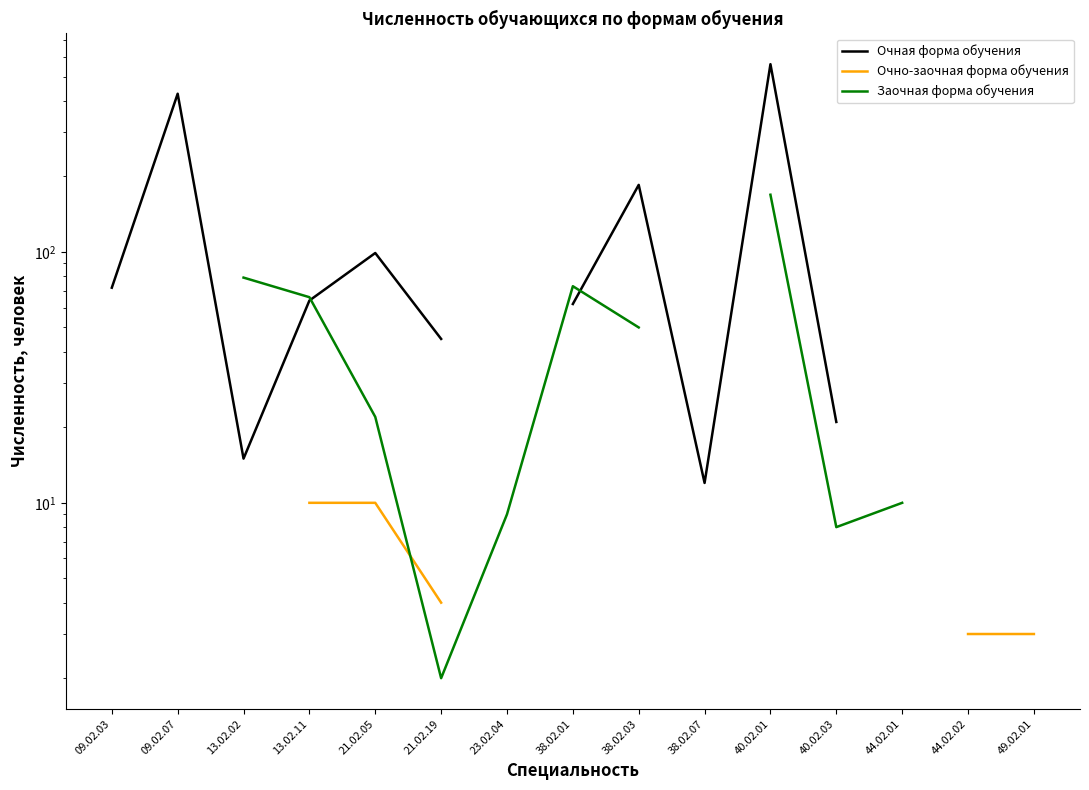

What are all the series names shown in the legend?

Очная форма обучения, Очно-заочная форма обучения, Заочная форма обучения